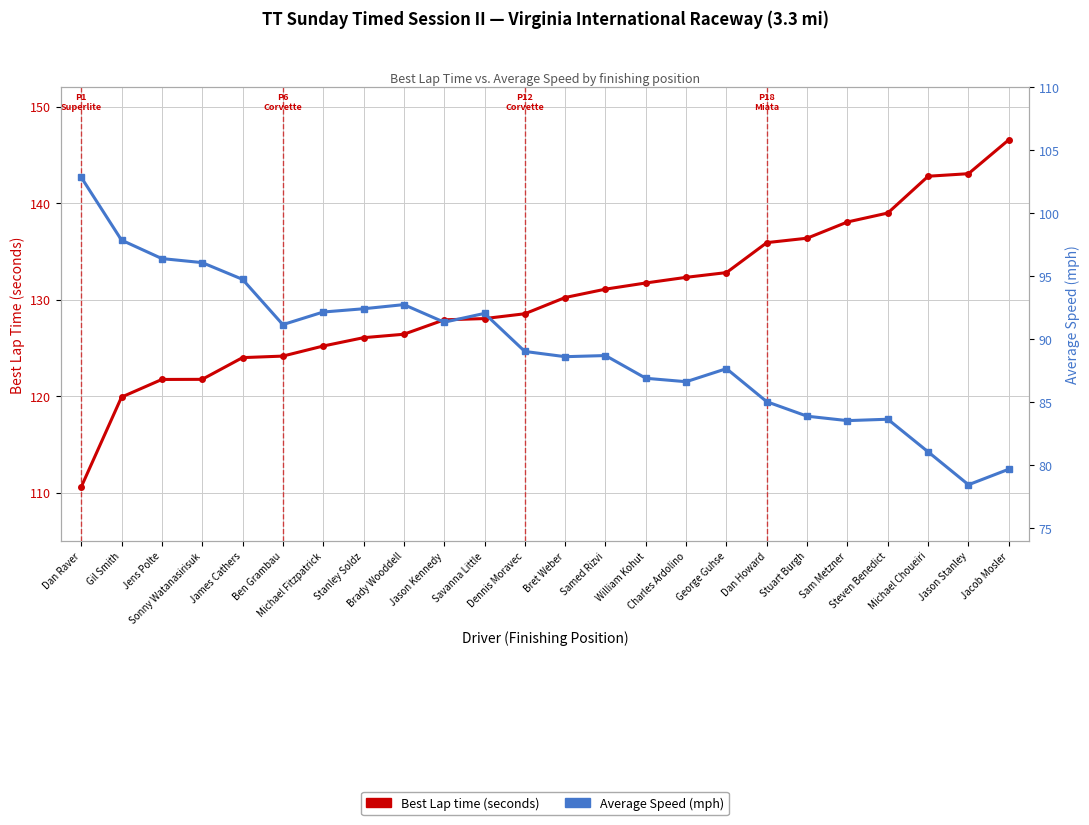

What is the approximate value of Best Lap time (seconds) at Charles Ardolino?

132.3